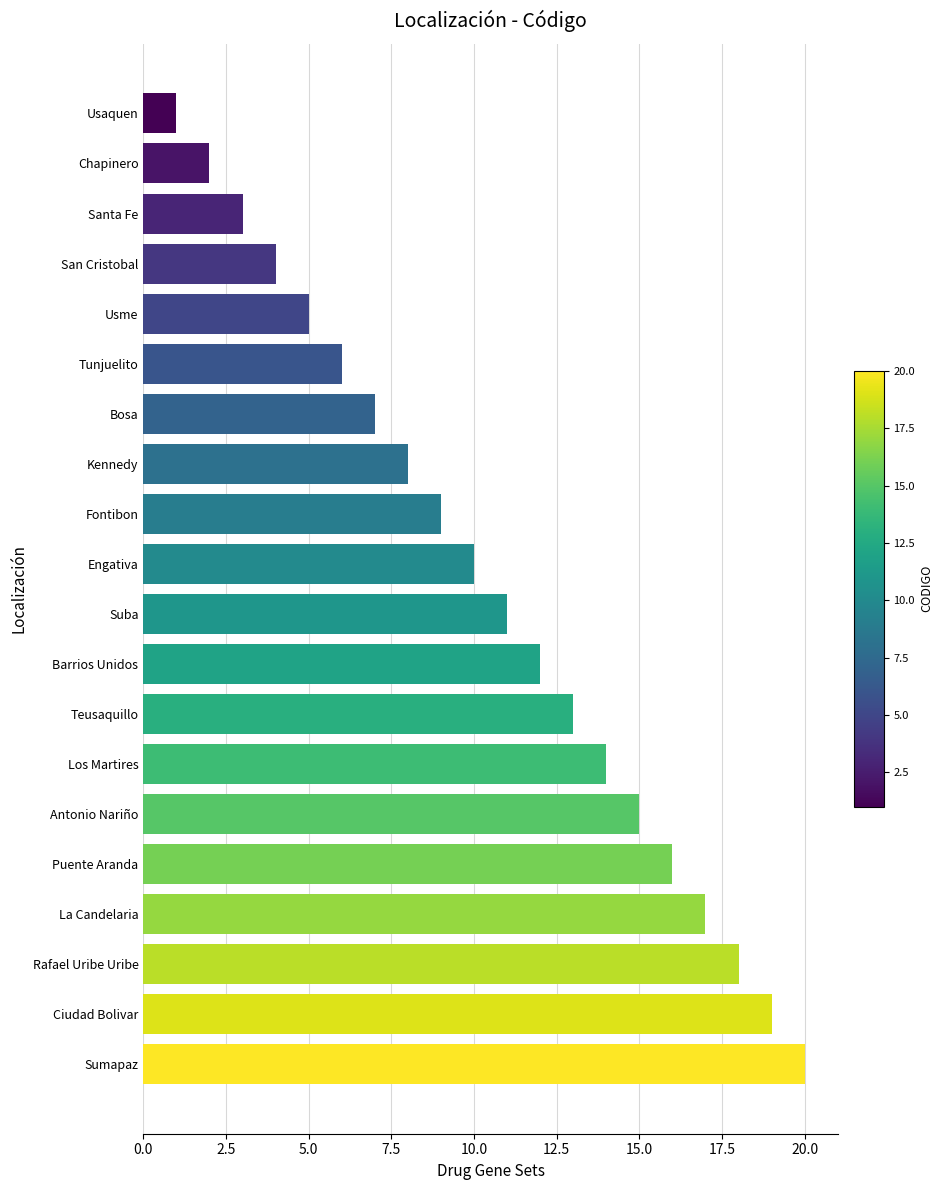

What is the label of the 20th bar from the top?

Sumapaz